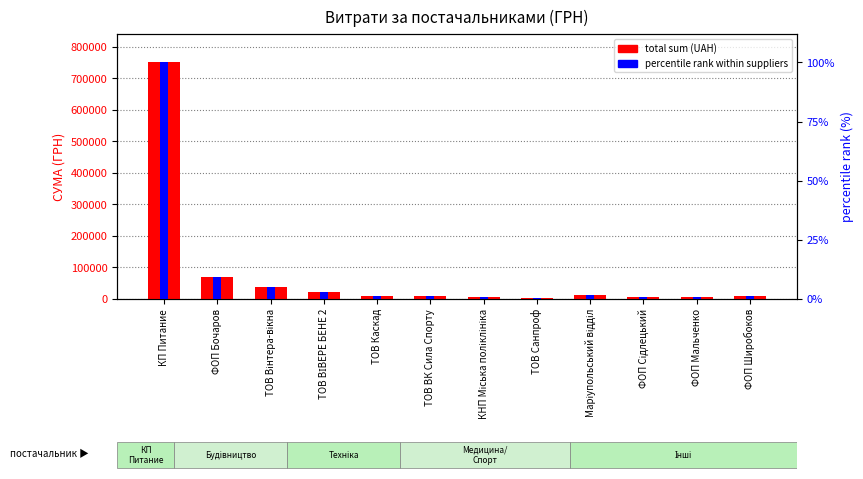

What is the spread (max minus min) of values at ФОП Бочаров?

68890.8